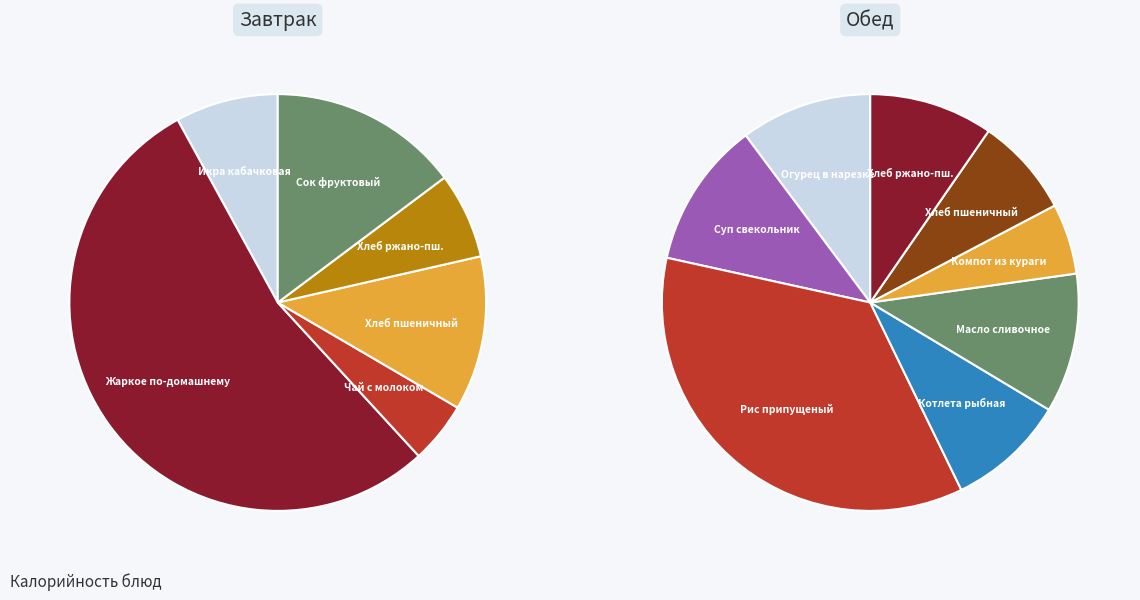

Rank the categories by value from highest to lowest.

Рис припущеный, Жаркое по-домашнему, Суп свекольник, Масло сливочное, Огурец в нарезке, Хлеб ржано-пшеничный (обед), Котлета рыбная (горбуша), Хлеб пшеничный (обед), Сок фруктовый, Хлеб пшеничный (завтрак), Компот из кураги, Икра кабачковая, Хлеб ржано-пшеничный (завтрак), Чай с молоком и сахаром